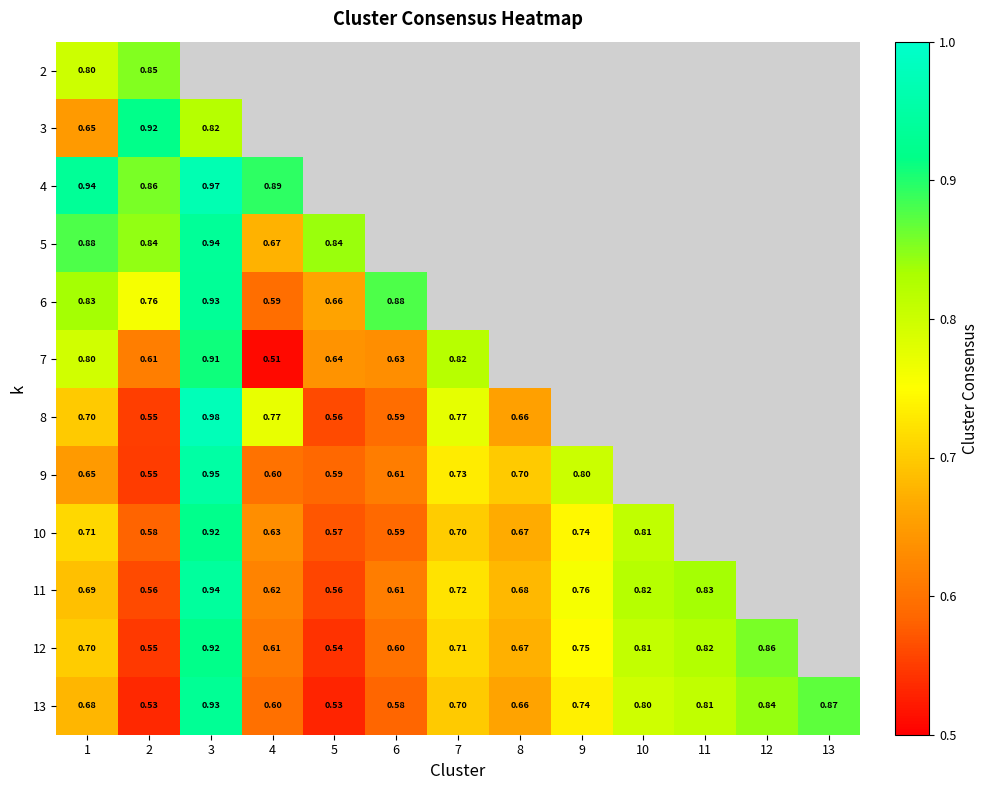

What is the difference between the 7 values at 4 and 3?

0.4